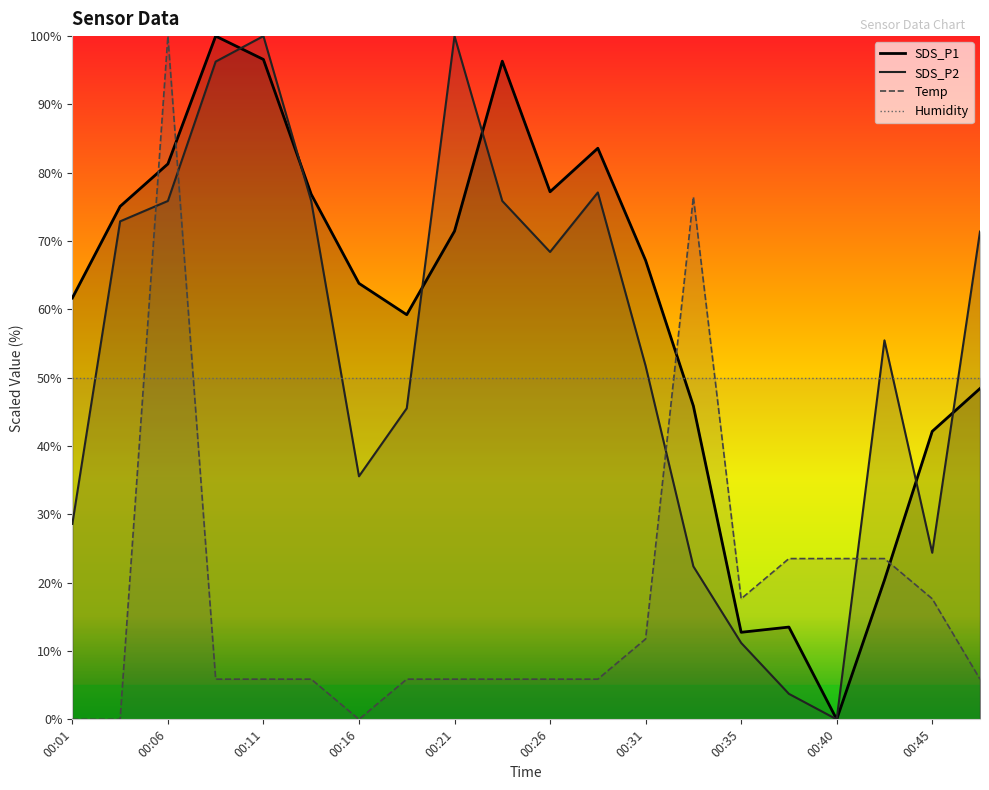

Reading left to right, list all the values displayed in this chart.

SDS_P1: 61.7	75.1	81.3	100.0	96.6	76.9	63.8	59.2	71.5	96.3	77.2	83.6	67.2	45.9	12.7	13.5	0.0	20.4	42.2	48.4
SDS_P2: 28.6	72.9	75.9	96.3	100.0	75.9	35.6	45.5	100.0	75.9	68.4	77.1	51.7	22.4	11.2	3.7	0.0	55.5	24.4	71.4
Temp: 0.0	0.0	100.0	5.9	5.9	5.9	0.0	5.9	5.9	5.9	5.9	5.9	11.8	76.5	17.6	23.5	23.5	23.5	17.6	5.9